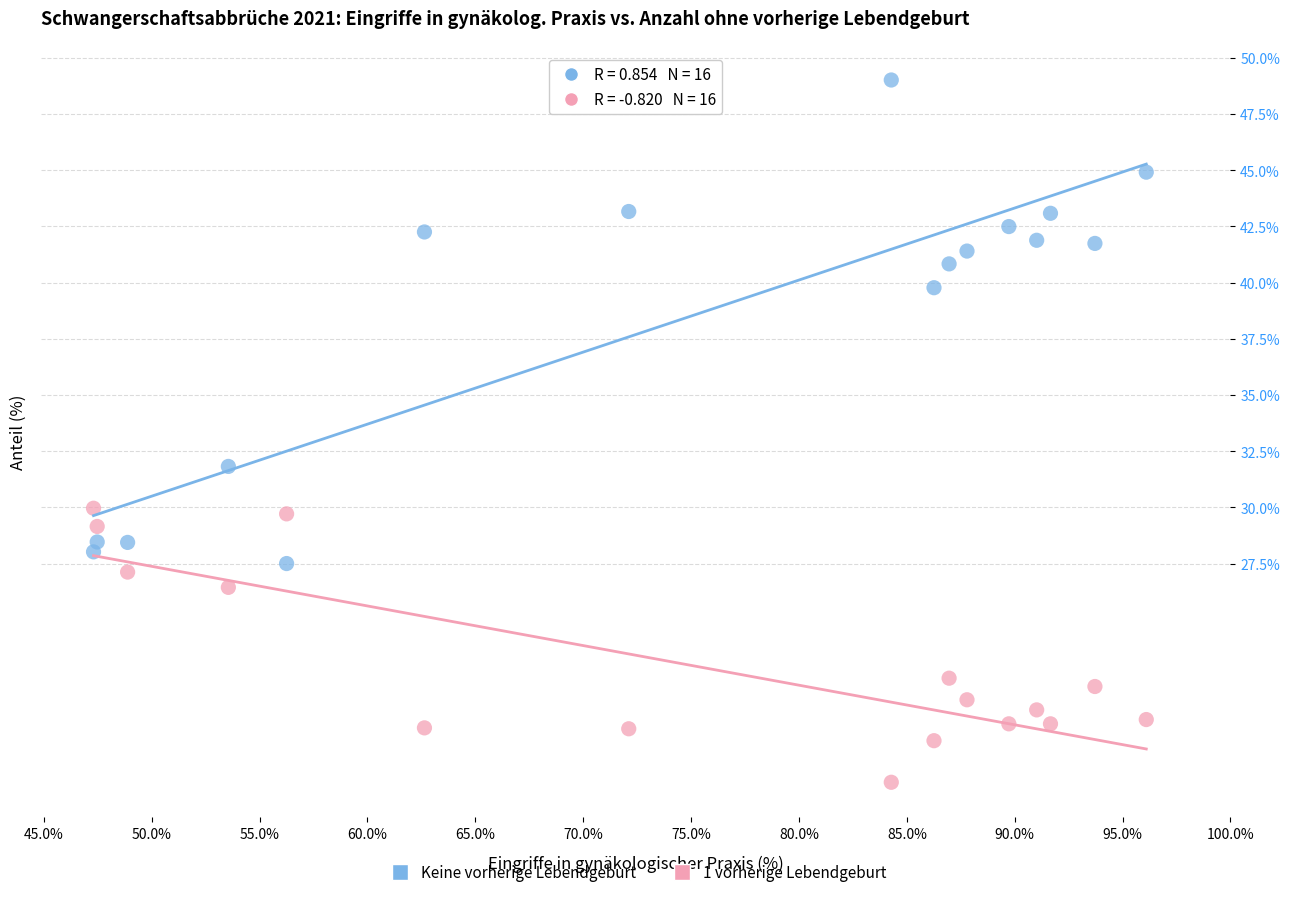

Across all data points, what is the range of X values (max minus min)?

48.8